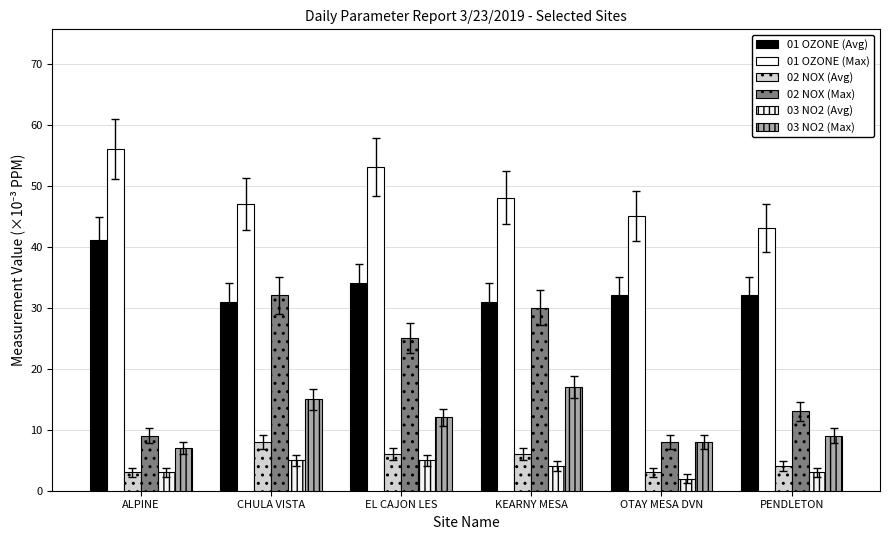

How many distinct data groups are displayed?

6